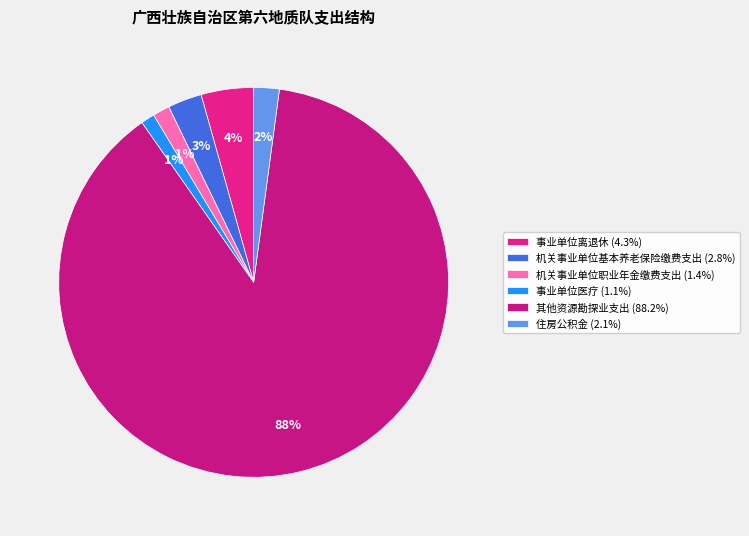

Which category has the biggest portion of the pie?

其他资源勘探业支出